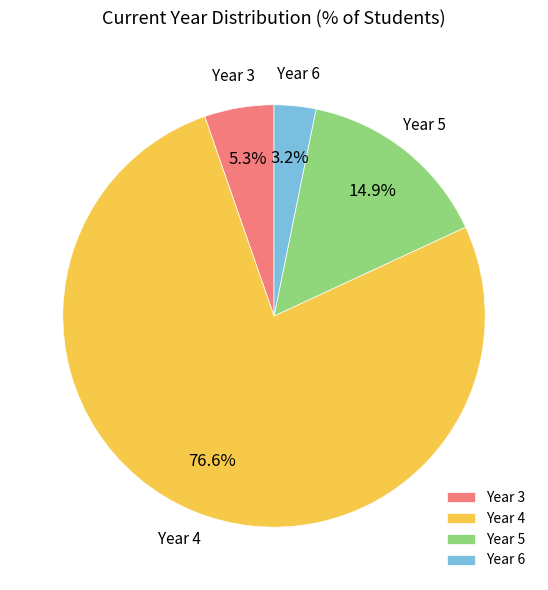

Is there any slice that represents more than half of the pie?

Yes